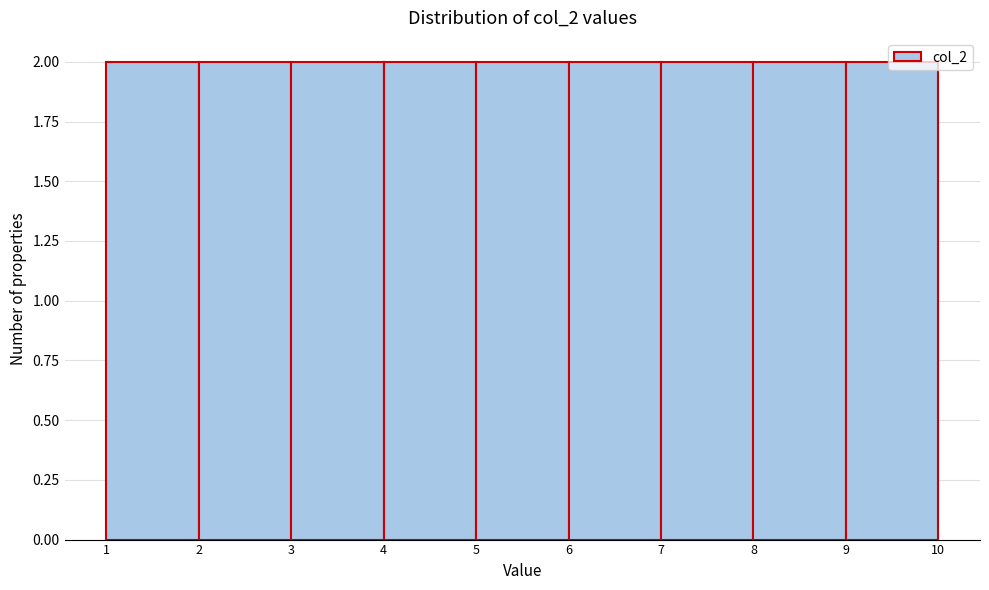

Reading left to right, list every bar in this chart as the range it spans on the x-axis followed by its height. The values are not printed on the chart, so give them approximately, as read against the axis.

1 to 2: 2
2 to 3: 2
3 to 4: 2
4 to 5: 2
5 to 6: 2
6 to 7: 2
7 to 8: 2
8 to 9: 2
9 to 10: 2